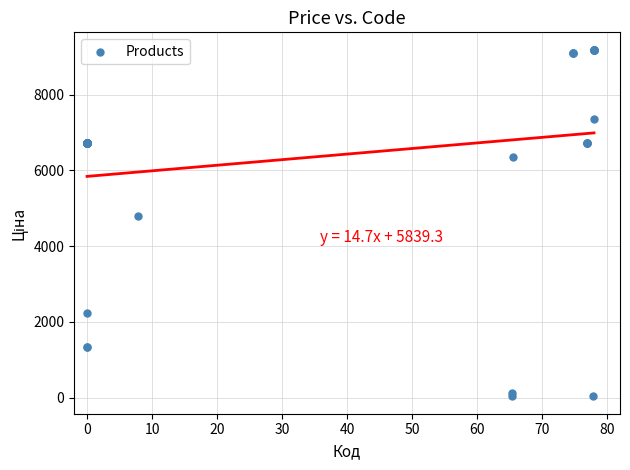

What Y value in the scatter plot is closest to 4608?

4796.4